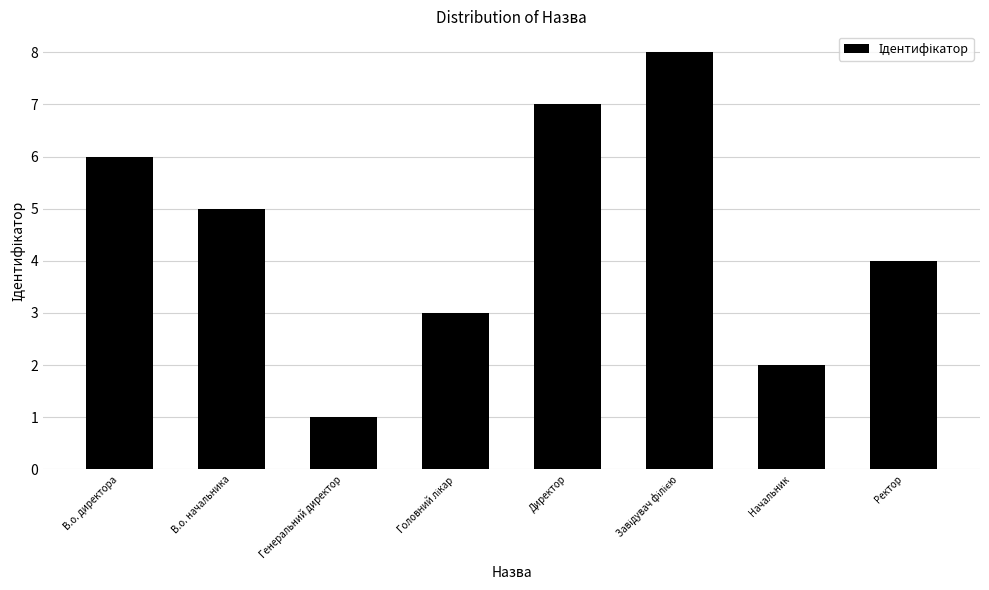

What is the ratio of the value at Начальник to the value at В.о. директора?

0.3